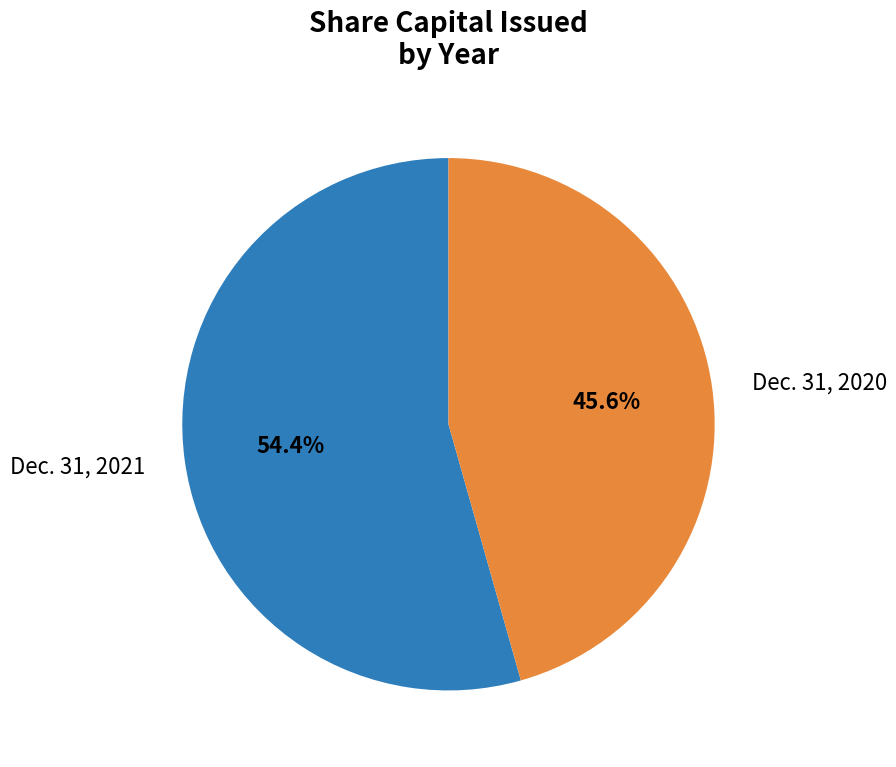

What percentage is the Dec. 31, 2020 slice, to the nearest percent?

46%